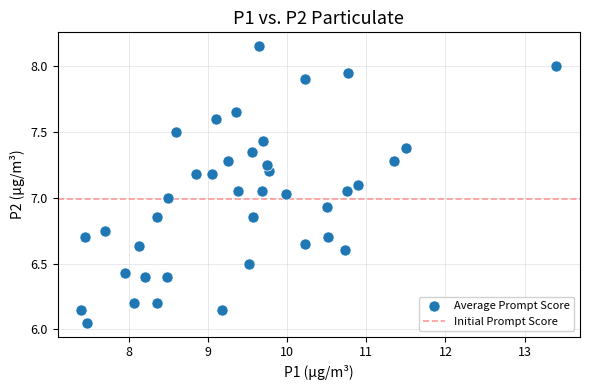

What is the range of Y values (max minus min)?

2.1